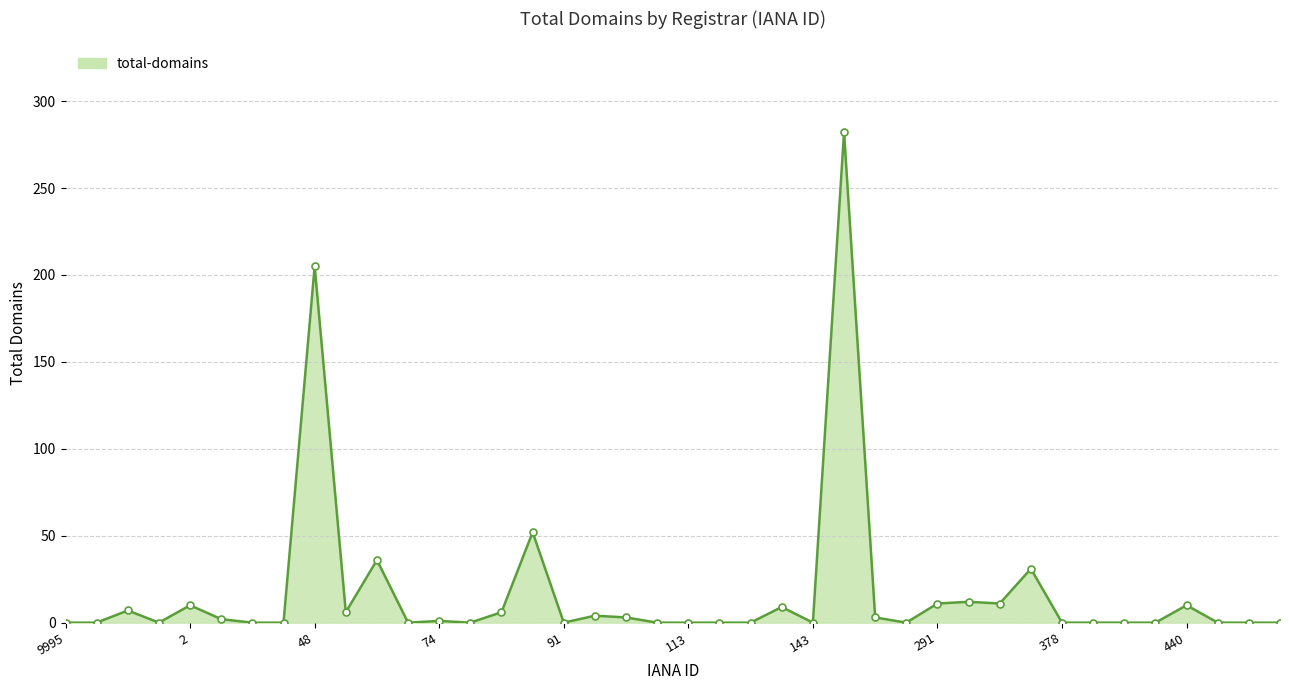

What is the greatest value displayed?

282